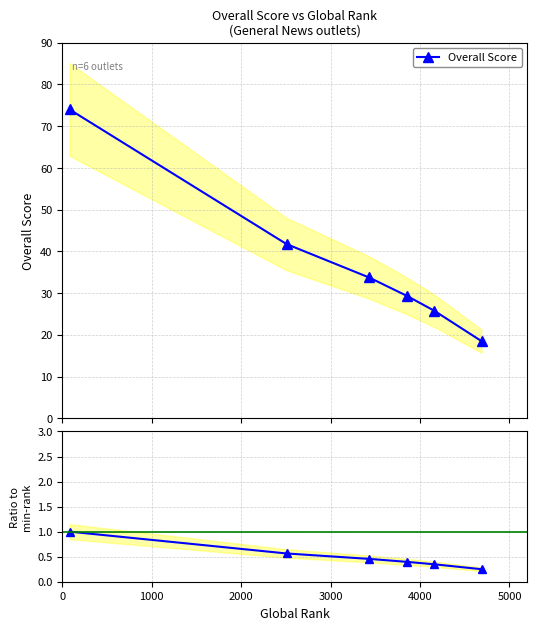

Reading right to left, what are all the values shown in this chart?

Overall Score: 18.5	25.8	29.3	33.8	41.8	74.0
Ratio to min-rank: 0.2	0.3	0.4	0.5	0.6	1.0